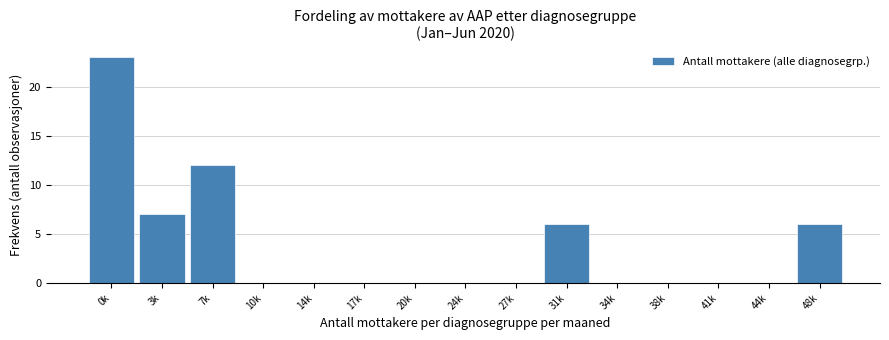

Reading left to right, transcribe all the data shown in this chart.

0k=23	3k=7	7k=12	10k=0	14k=0	17k=0	20k=0	24k=0	27k=0	31k=6	34k=0	38k=0	41k=0	44k=0	48k=6